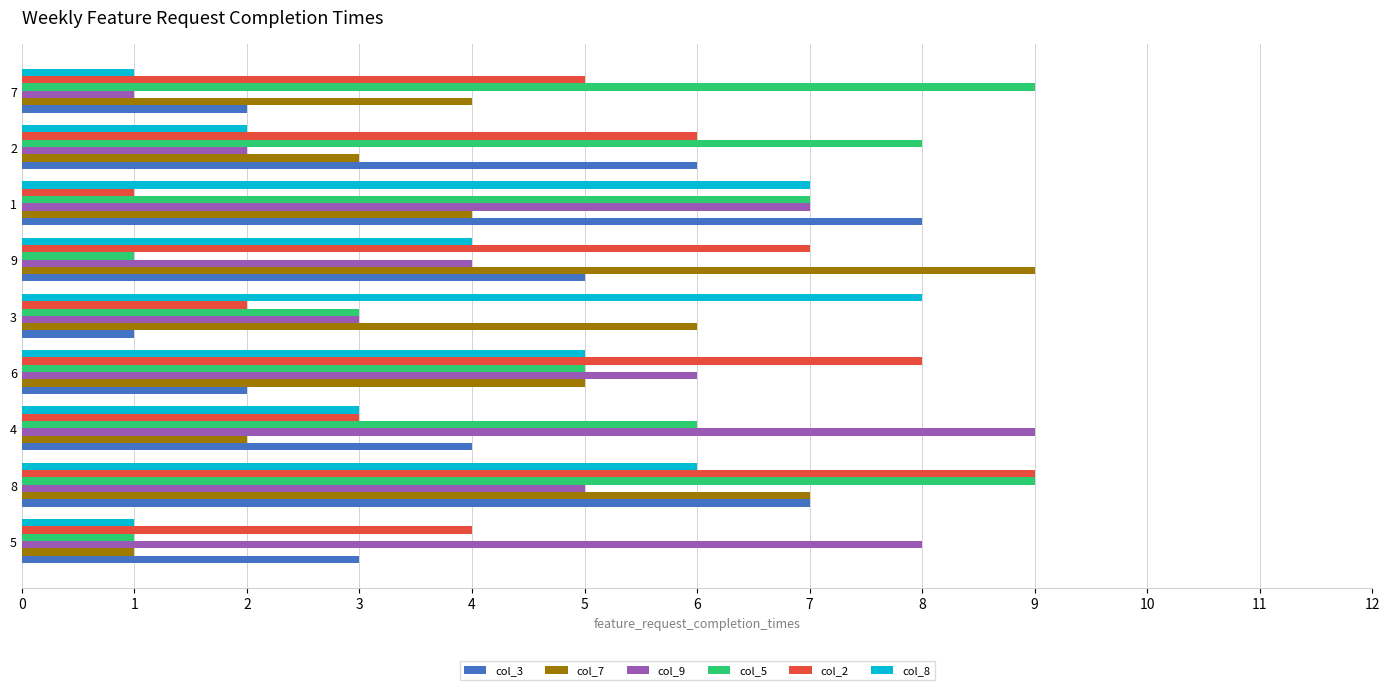

List the labels in order of col_2 value, smallest first.

1, 3, 4, 5, 7, 2, 9, 6, 8